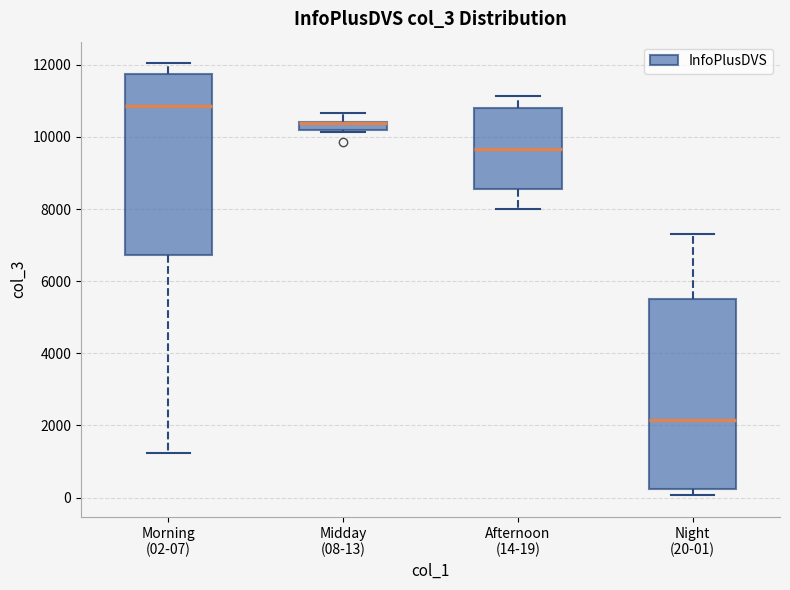

Comparing the boxes themselves (not the whiskers), which one is the tallest?

Night (20-01)